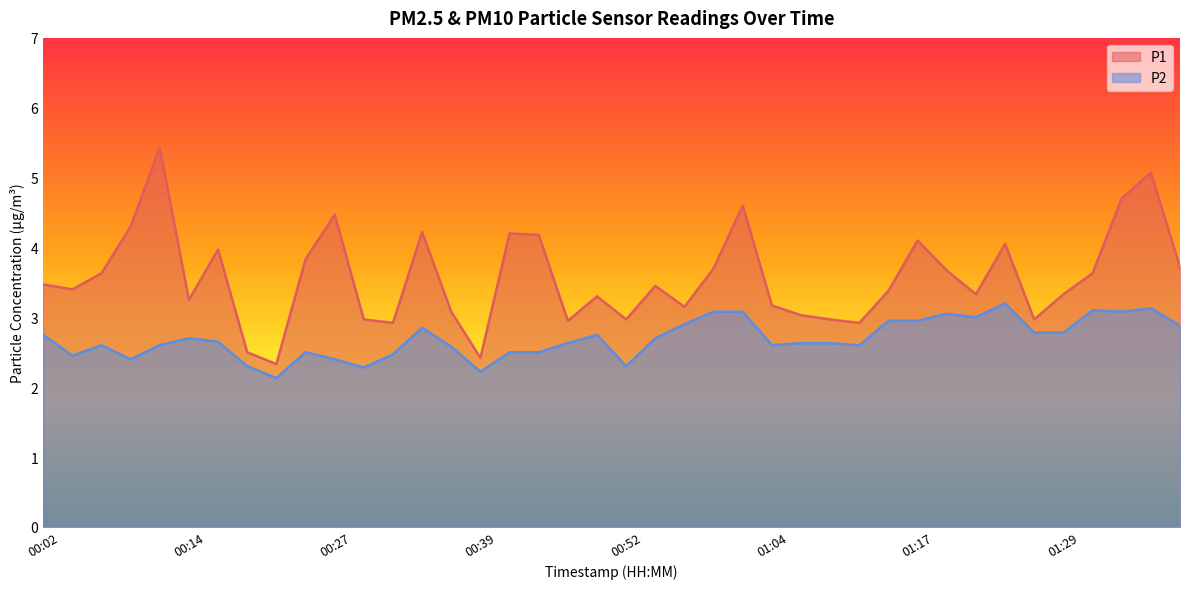

Does the chart display data point markers on the line(s)?

No